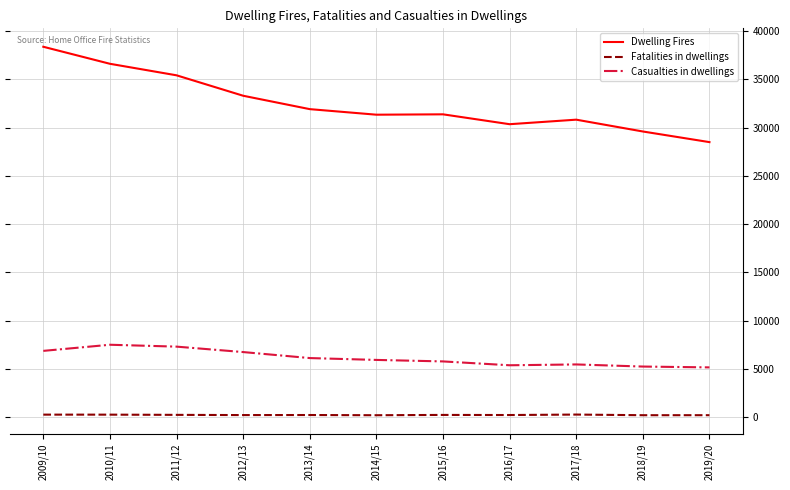

At 2015/16, list the series in order from largest to smallest.

Dwelling Fires, Casualties in dwellings, Fatalities in dwellings